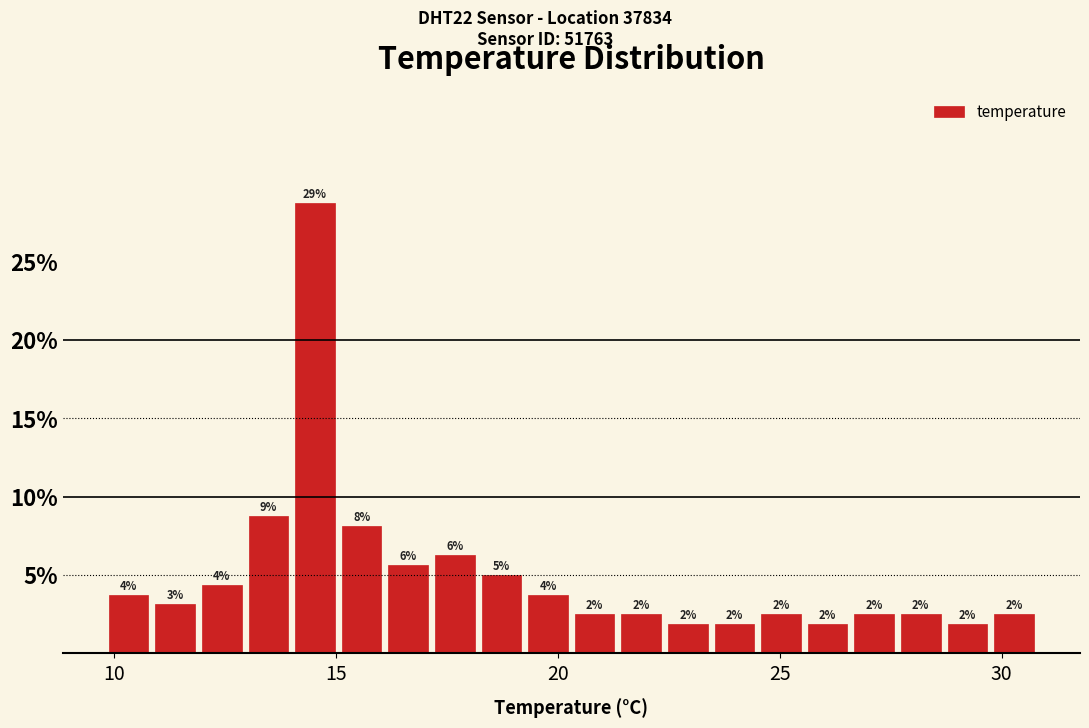

Around what value on the x-axis is the tallest bar? Give the approximate position of its centre, as read against the axis.

14.5